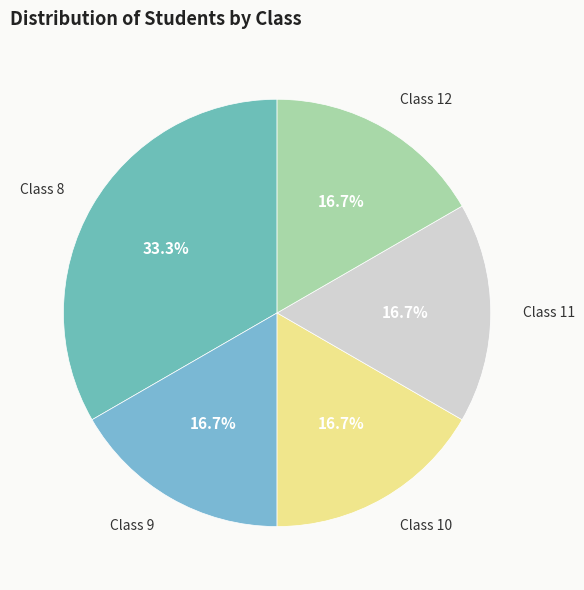

Is Class 12 the majority of the pie?

No